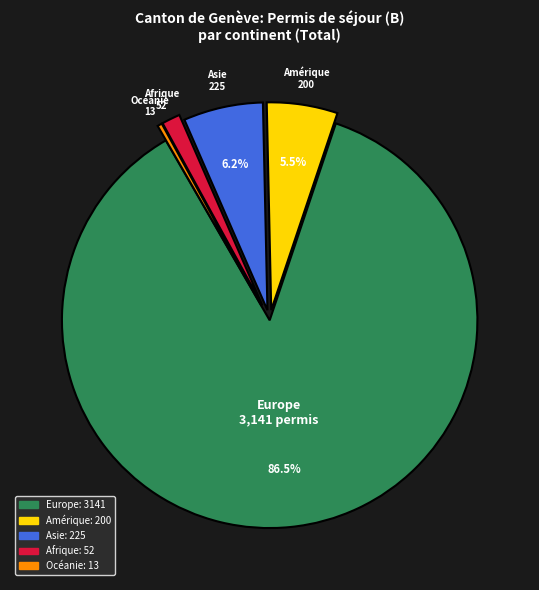

What is the ratio of the value at Europe to the value at Océanie?

241.6